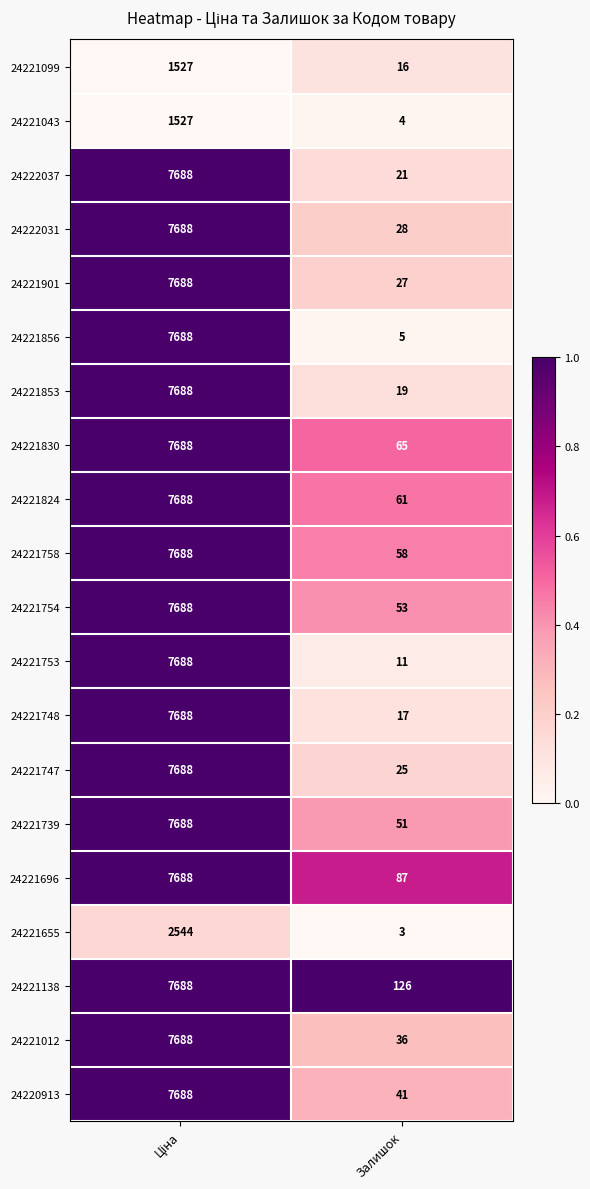

Which series has the largest range (max minus min)?

24221856